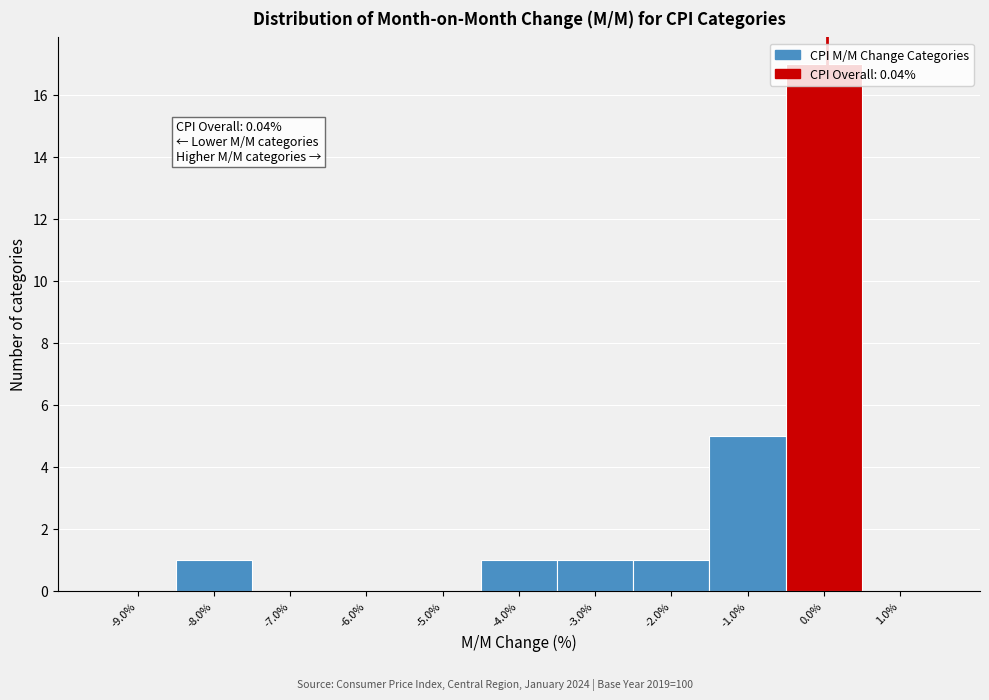

Which range on the x-axis has the tallest bar?

-0.5 to 0.5